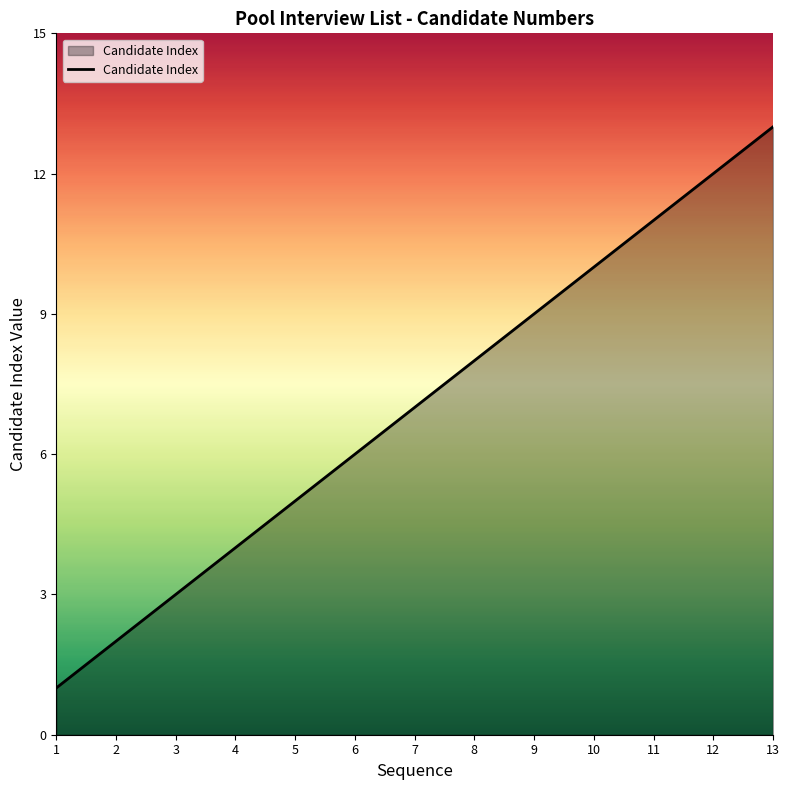

Does the chart display data point markers on the line(s)?

No